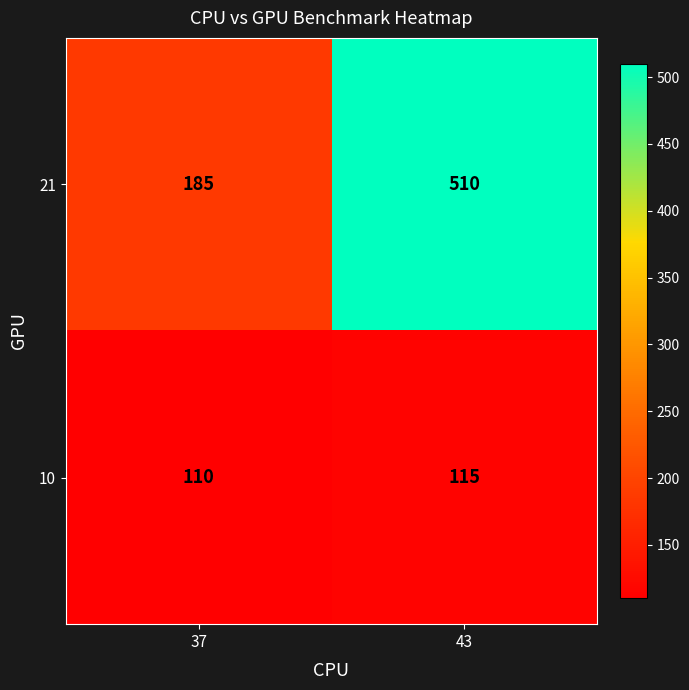

Reading right to left, what are all the values shown in this chart?

21: 510	185
10: 115	110